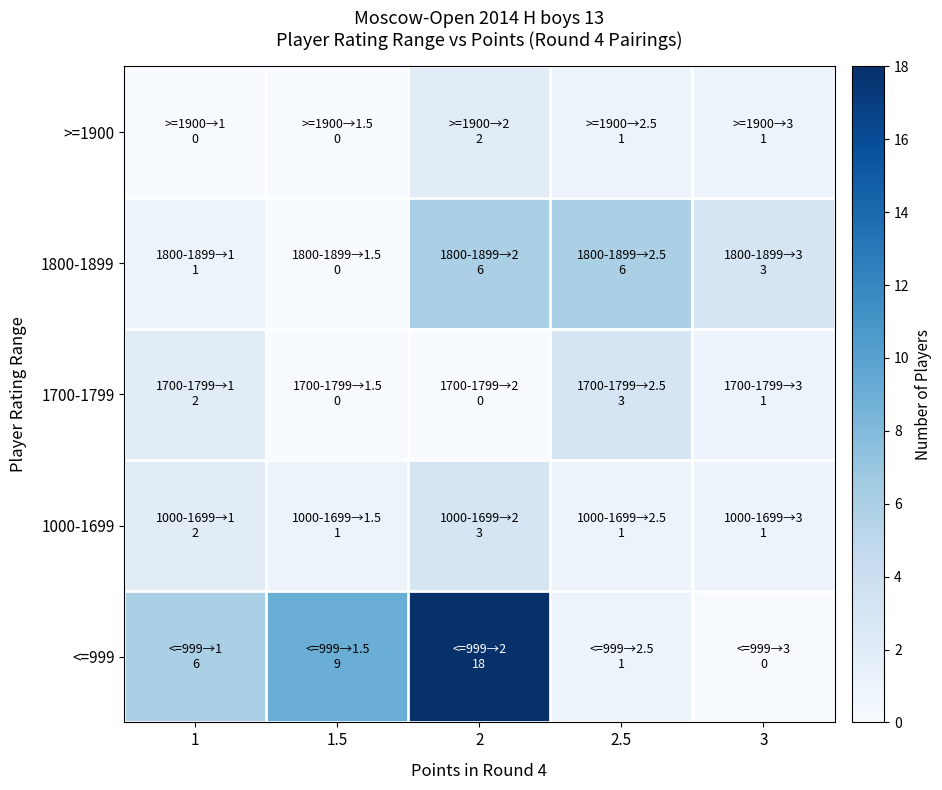

Reading left to right, transcribe all the data shown in this chart.

>=1900: 1=0	1.5=0	2=2	2.5=1	3=1
1800-1899: 1=1	1.5=0	2=6	2.5=6	3=3
1700-1799: 1=2	1.5=0	2=0	2.5=3	3=1
1000-1699: 1=2	1.5=1	2=3	2.5=1	3=1
<=999: 1=6	1.5=9	2=18	2.5=1	3=0